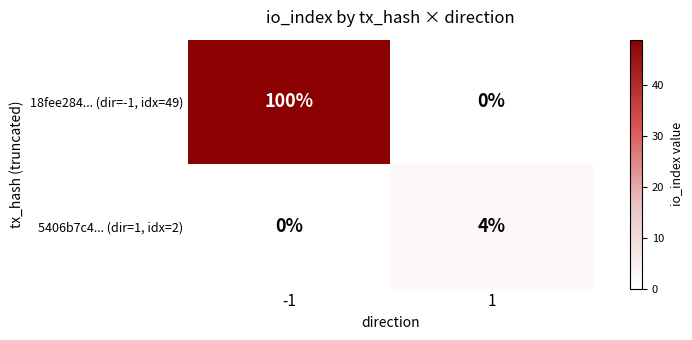

True or false: 5406b7c4... (dir=1, idx=2) has a value of 7 at 1.

False